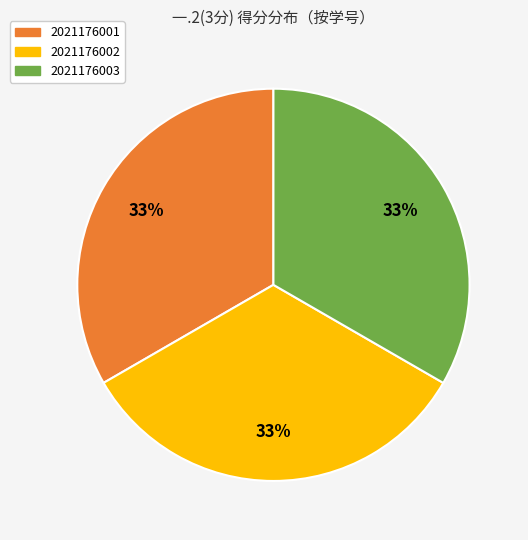

Is there a majority slice in this chart?

No